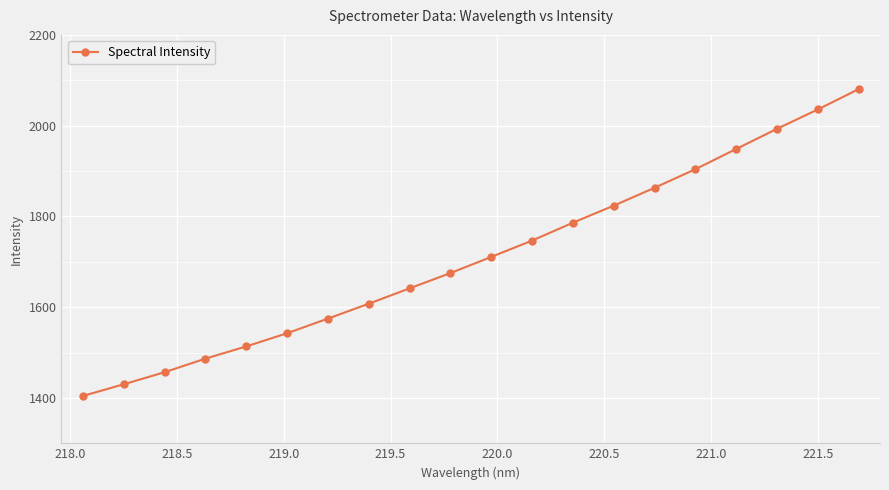

What is the difference between the maximum and minimum values?

676.1